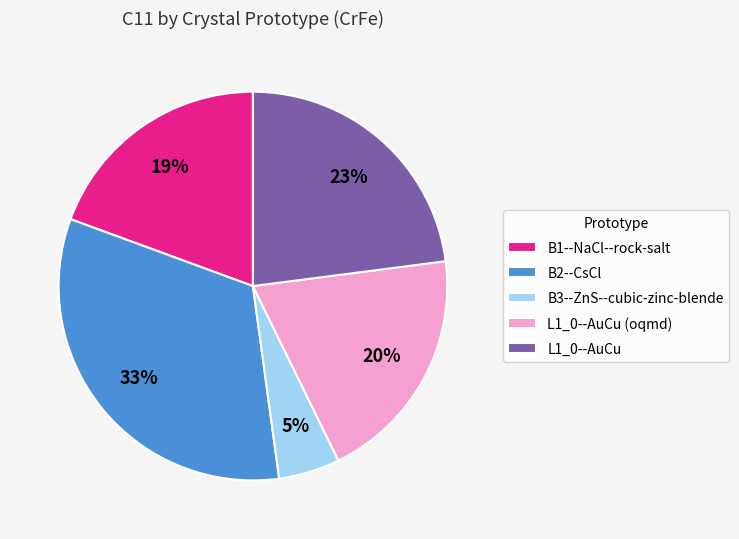

To the nearest percent, what portion does B1--NaCl--rock-salt represent?

19%